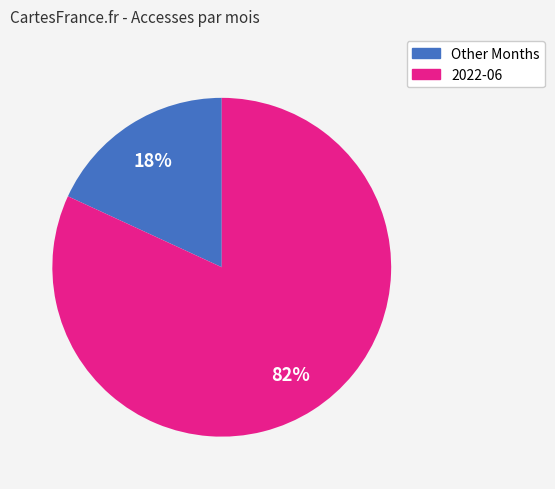

To the nearest percent, what is the average slice percentage?

50%